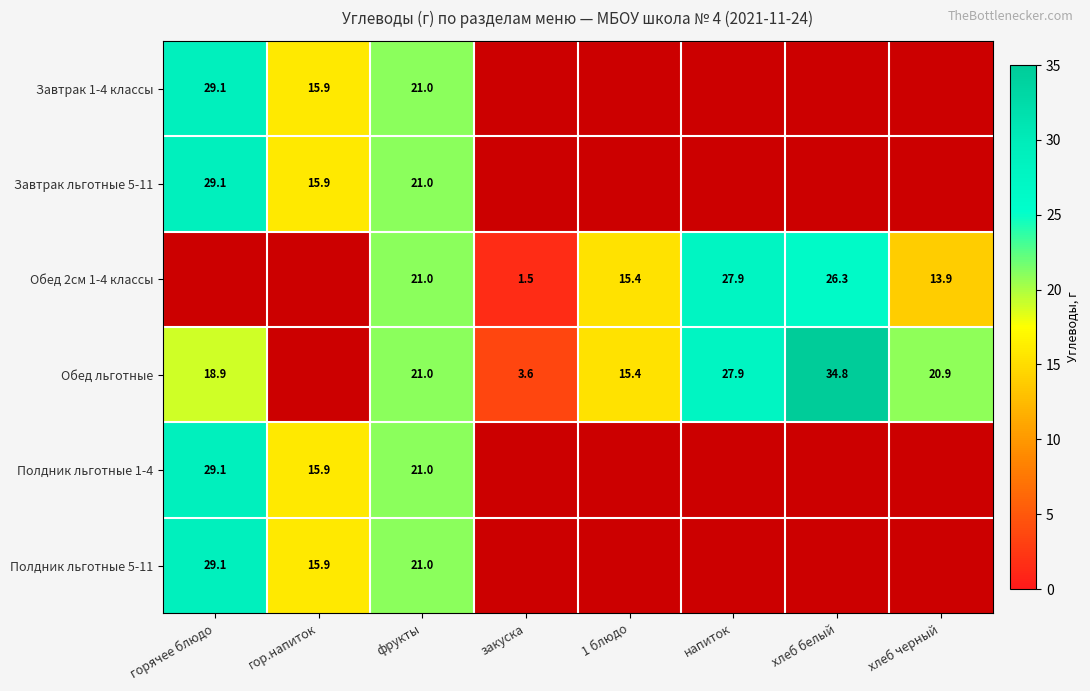

Is it true that Обед льготные equals 20.9 at хлеб черный?

True